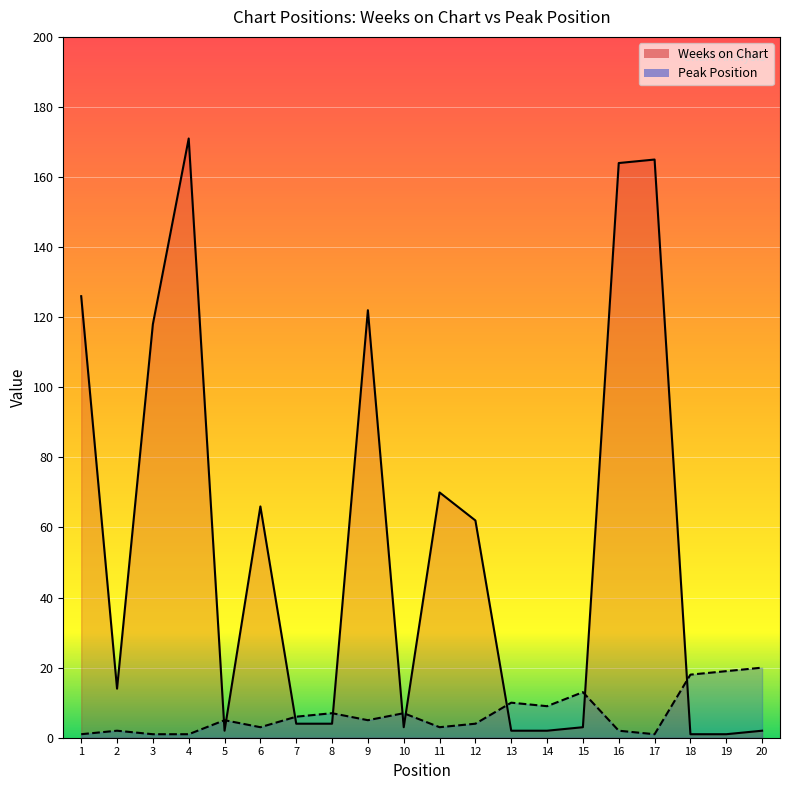

The Peak Position series shows 4 at 12. True or false?

True